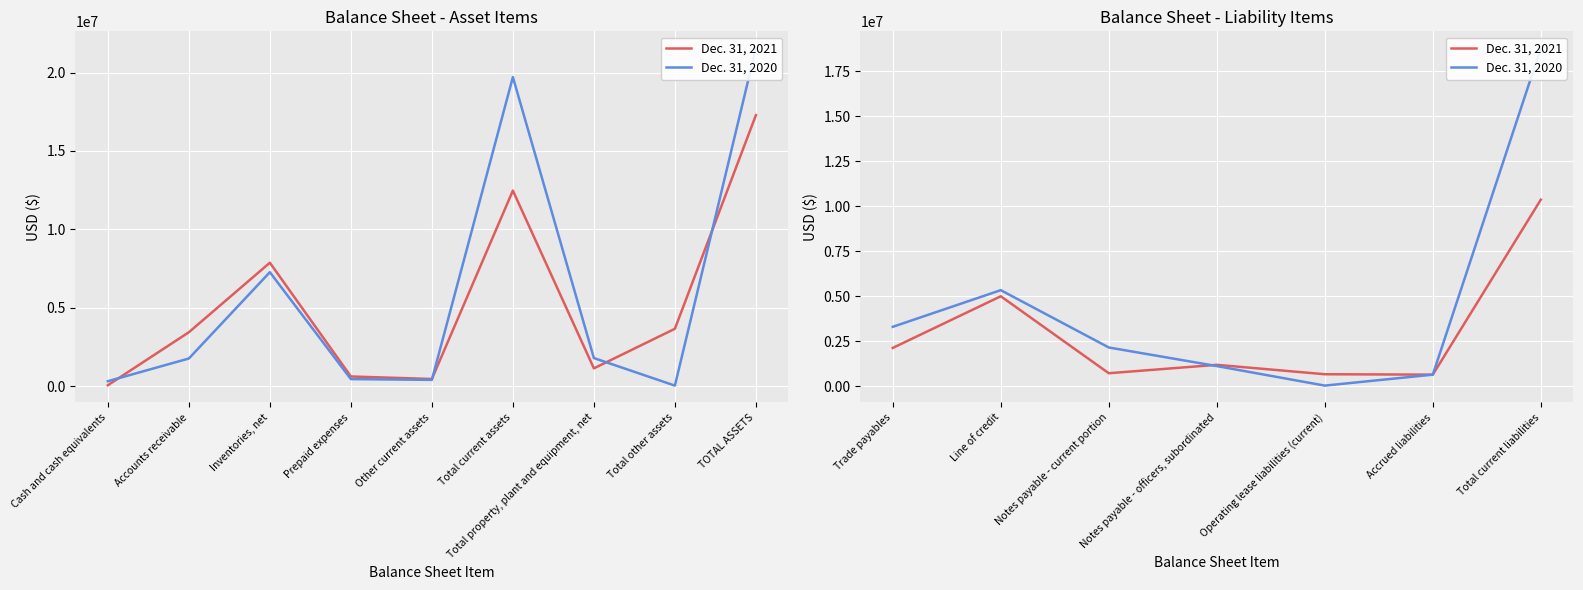

What position from the left is Trade payables?

1